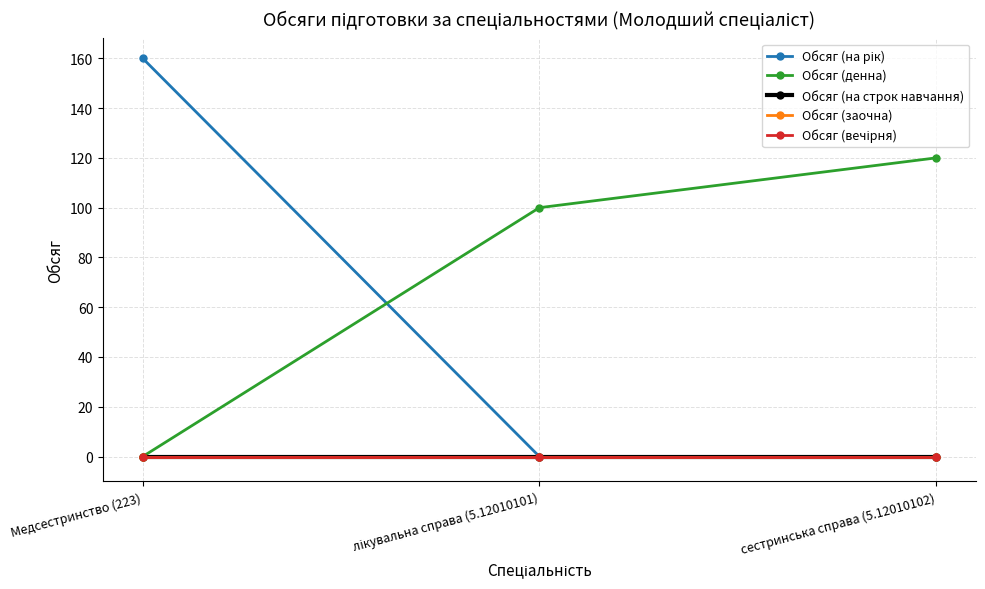

At which category is the sum across all series the highest?

Медсестринство (223)